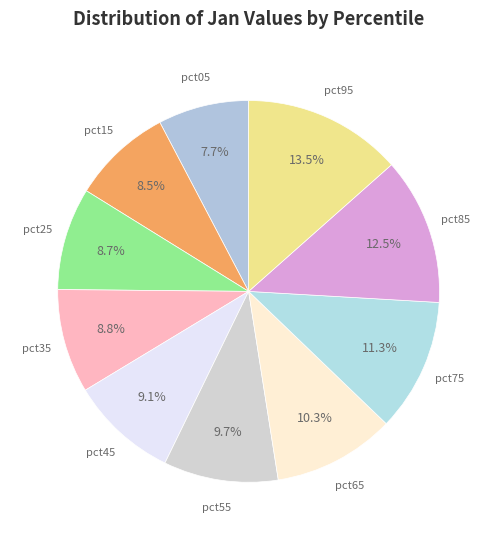

Is there a majority slice in this chart?

No